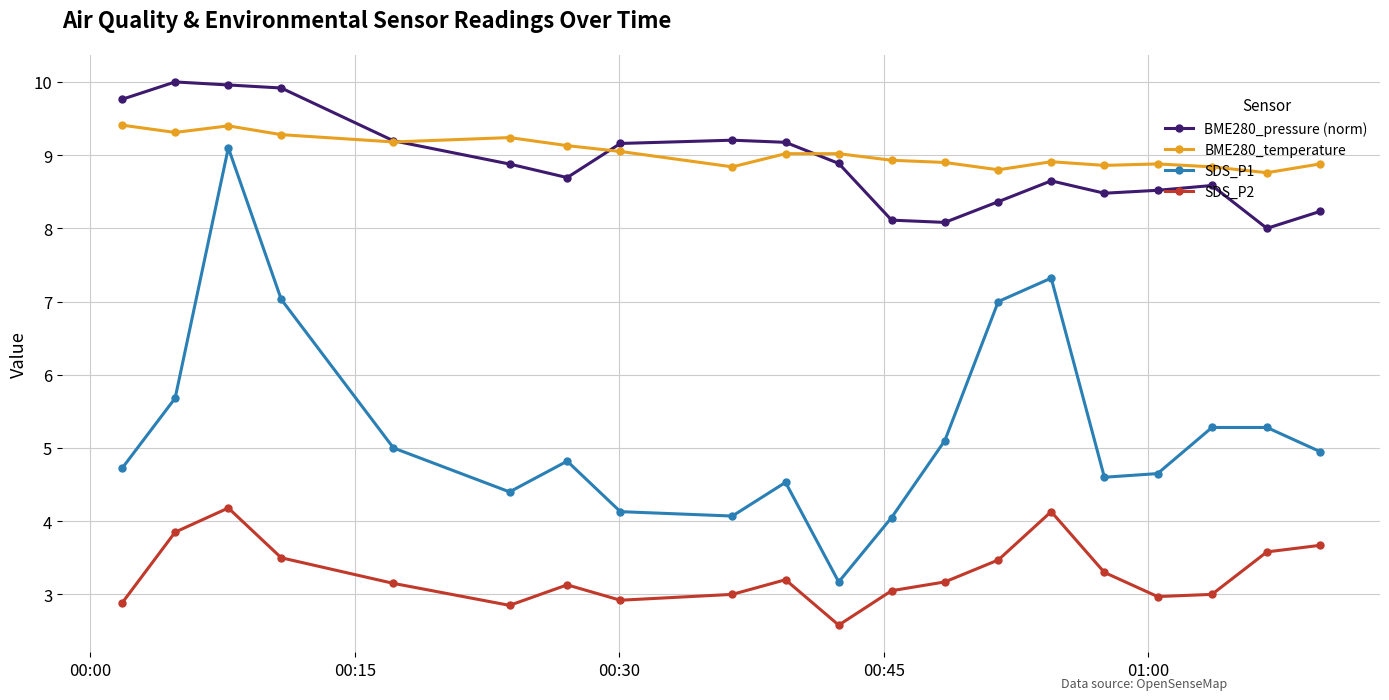

What is the smallest value displayed?

2.6